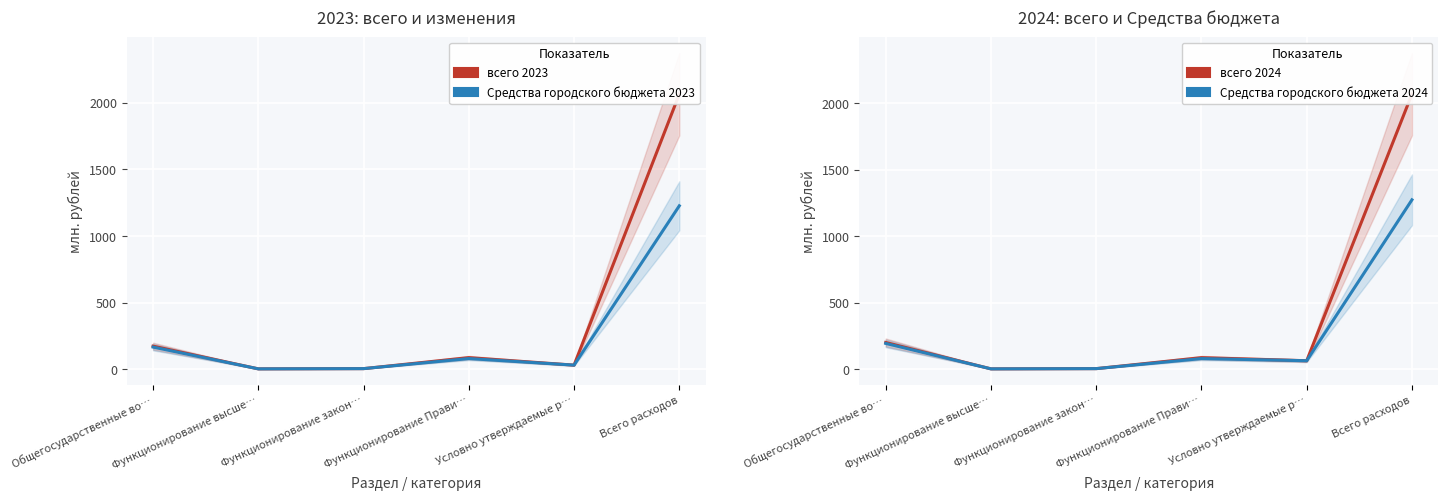

True or false: всего 2023 has a value of 7.1 at Функционирование закон….

False